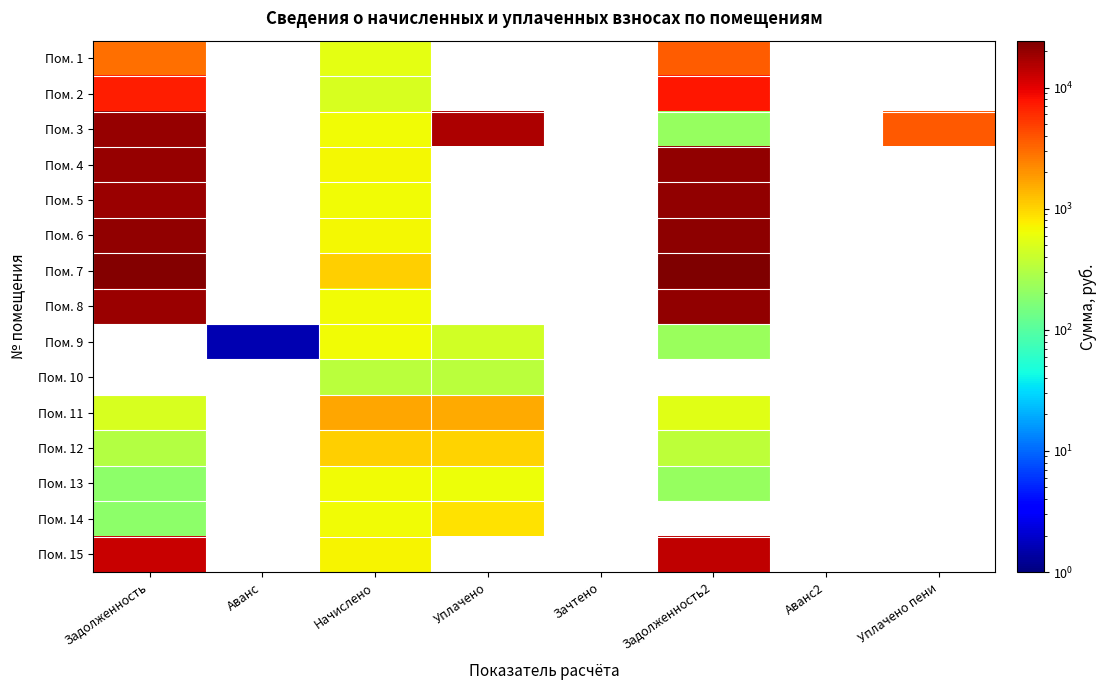

At which category is the sum across all series the highest?

Задолженность